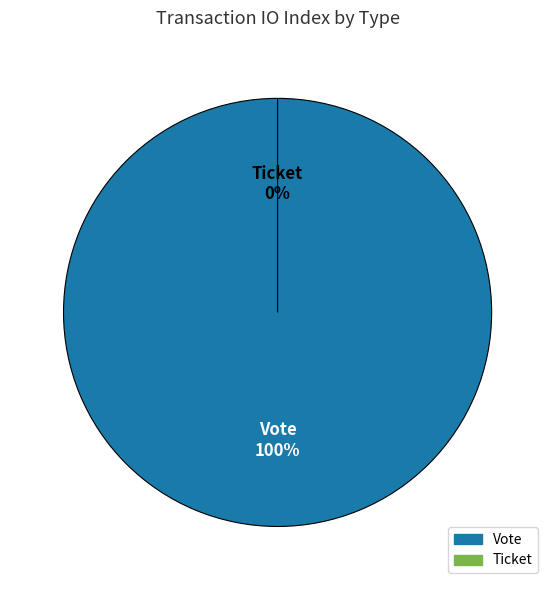

Is there any slice that represents more than half of the pie?

Yes